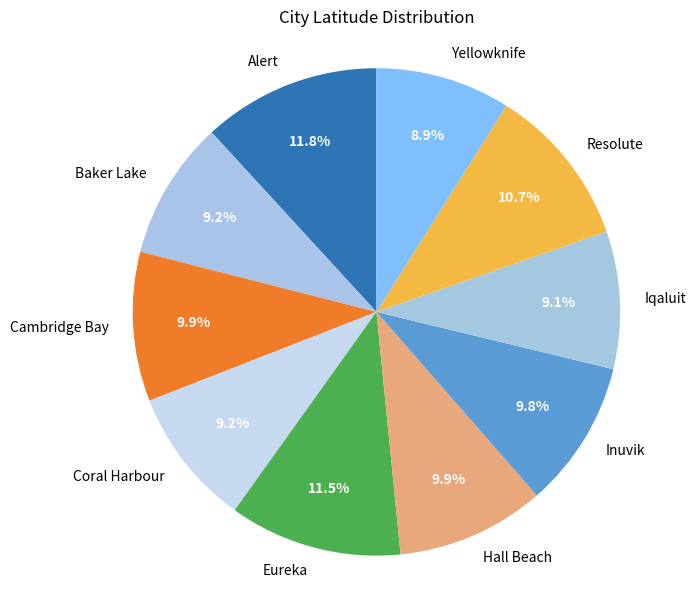

Is it true that Iqaluit is 20% of the pie?

False